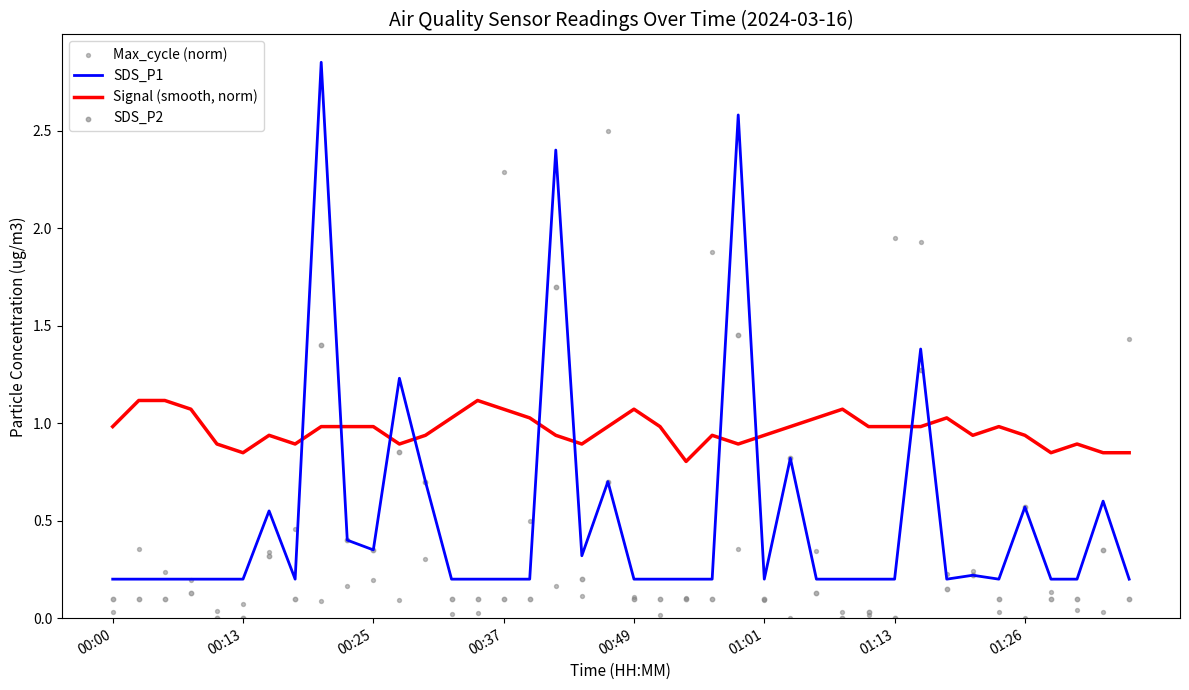

True or false: Signal (smooth, norm) and SDS_P1 cross at least once.

True